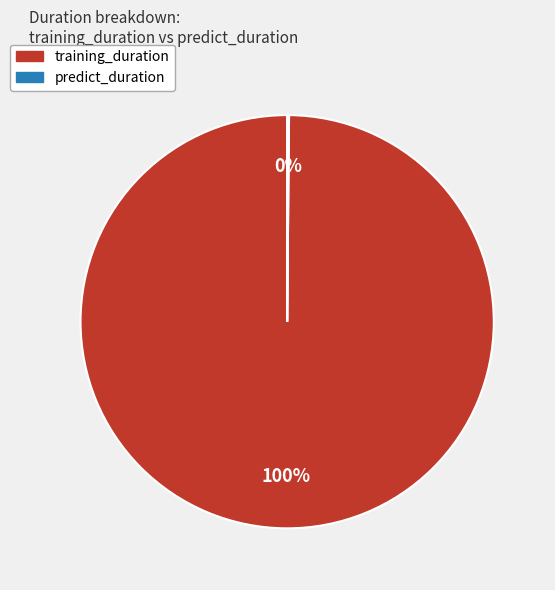

Is there any slice that represents more than half of the pie?

Yes